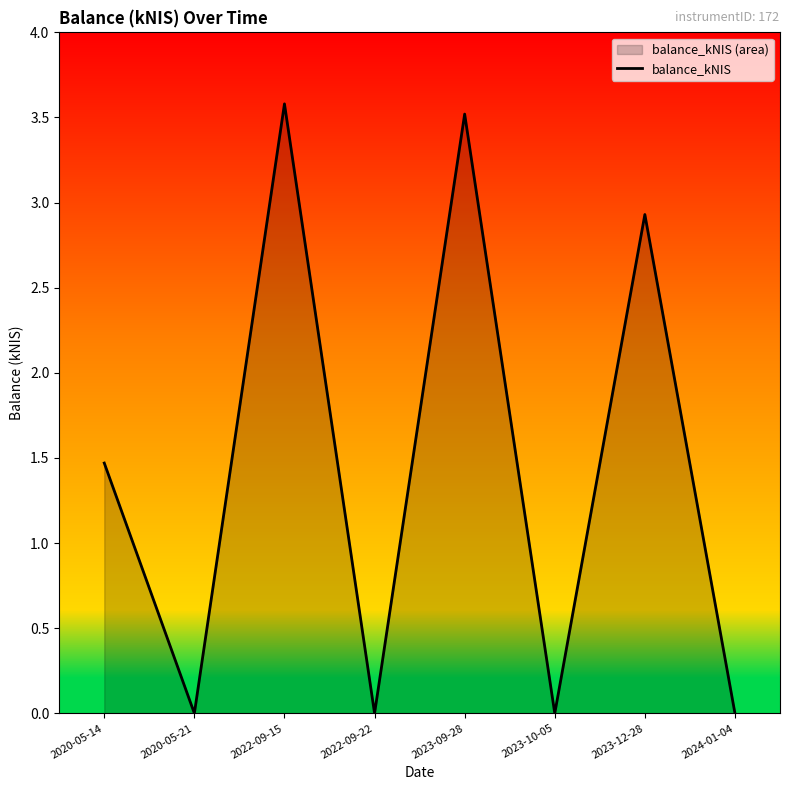

Reading left to right, extract all data points from this chart.

1.5	0.0	3.6	0.0	3.5	0.0	2.9	0.0